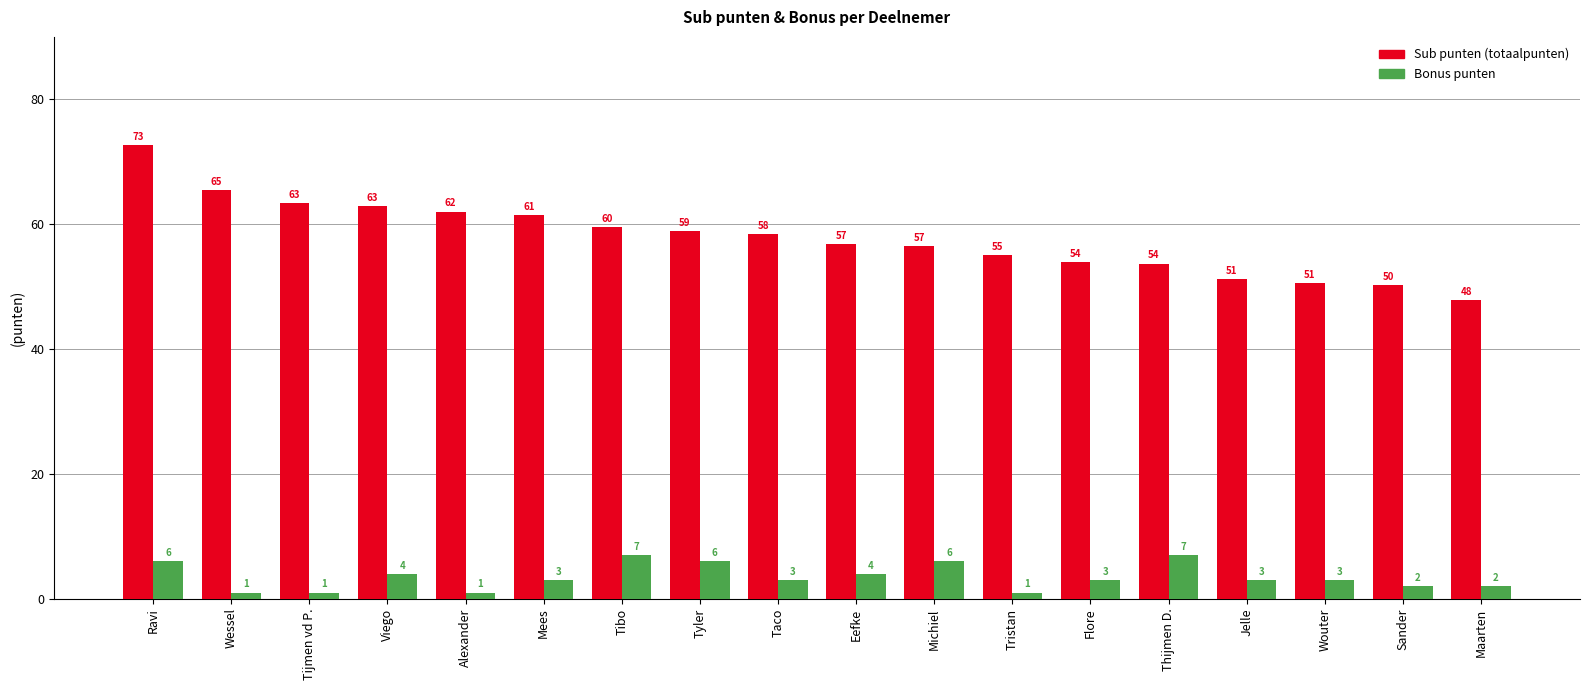

What is the smallest value displayed?

1.0